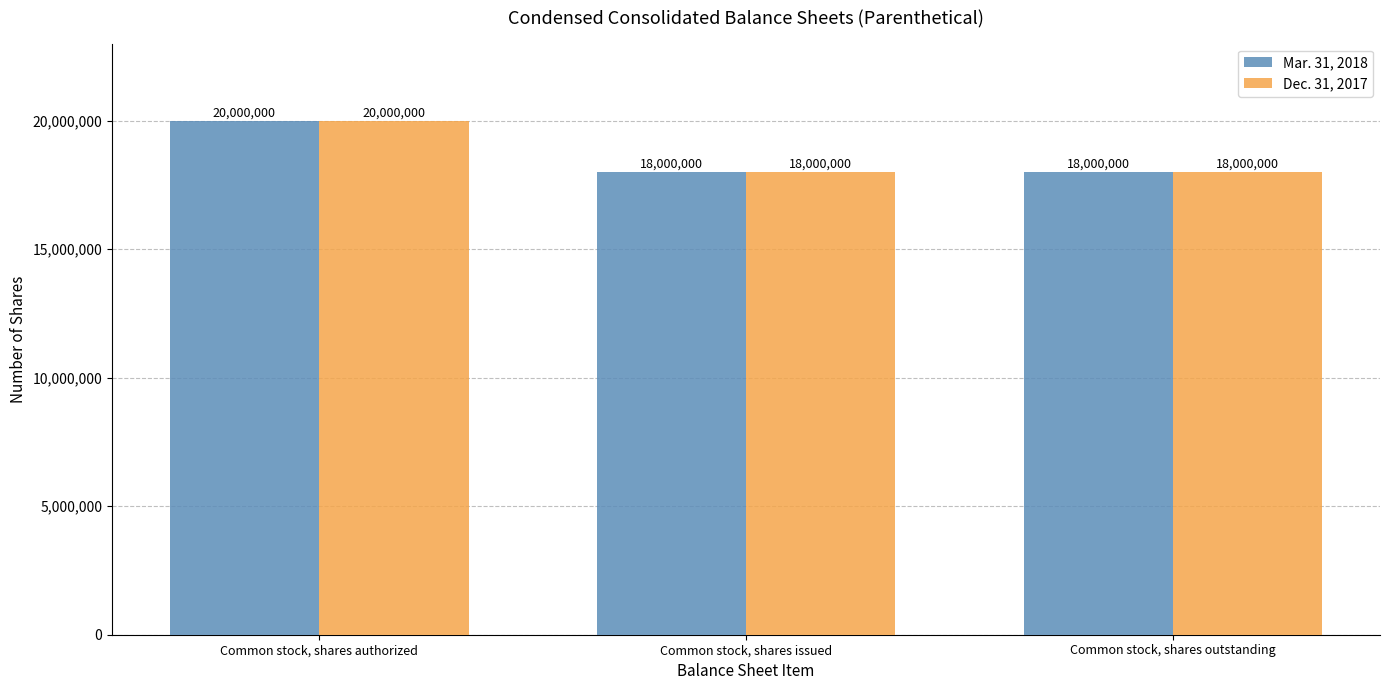

True or false: Mar. 31, 2018 has a value of 35660683 at Common stock, shares authorized.

False